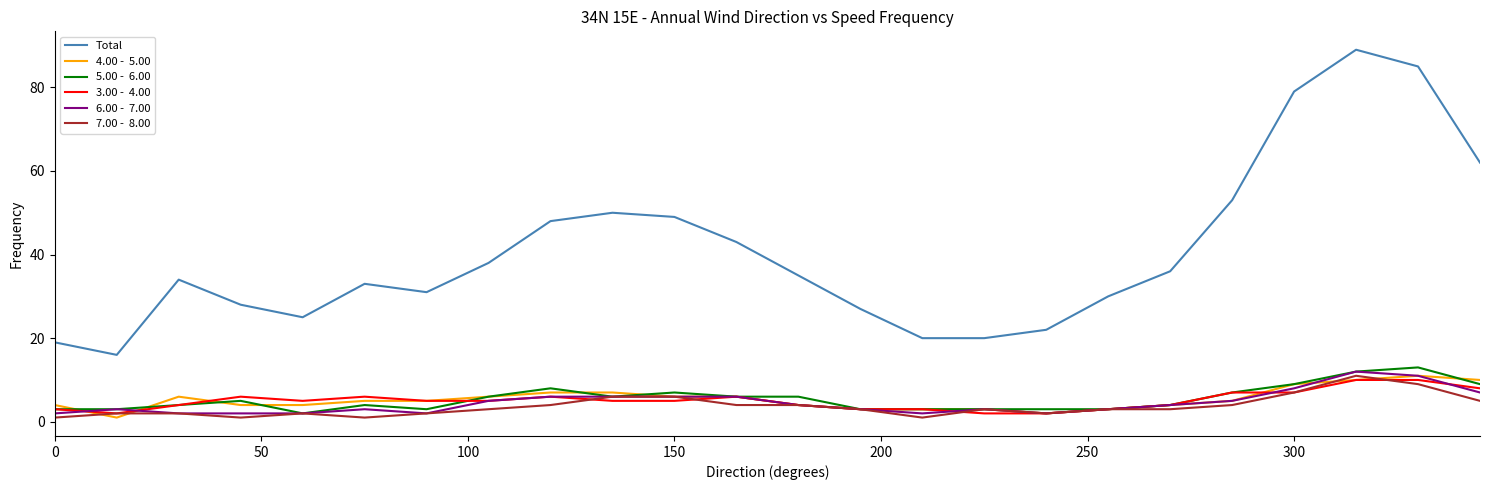

What is the maximum value shown in the chart?

89